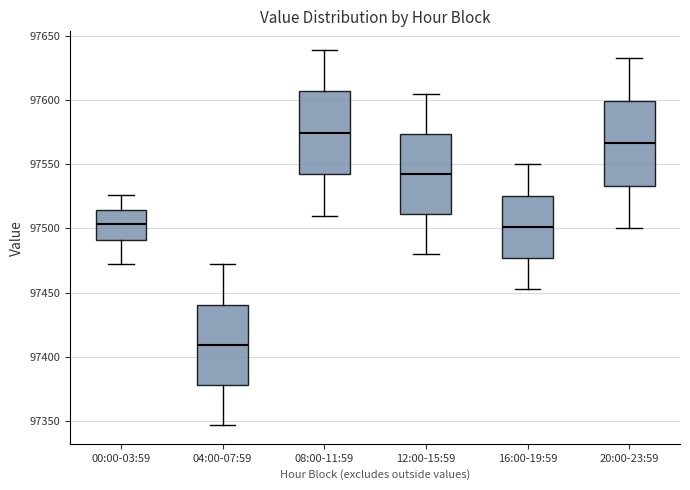

Reading left to right, read every box against the y-axis: the position of its median line, the range the box covers, and the ends of its whiskers. The values are not printed on the chart, so give them approximately, as read against the axis.

00:00-03:59: median 97505, box 97490 to 97515, whiskers 97470 to 97525
04:00-07:59: median 97410, box 97380 to 97440, whiskers 97345 to 97470
08:00-11:59: median 97575, box 97540 to 97605, whiskers 97510 to 97640
12:00-15:59: median 97540, box 97510 to 97575, whiskers 97480 to 97605
16:00-19:59: median 97500, box 97475 to 97525, whiskers 97455 to 97550
20:00-23:59: median 97565, box 97535 to 97600, whiskers 97500 to 97635